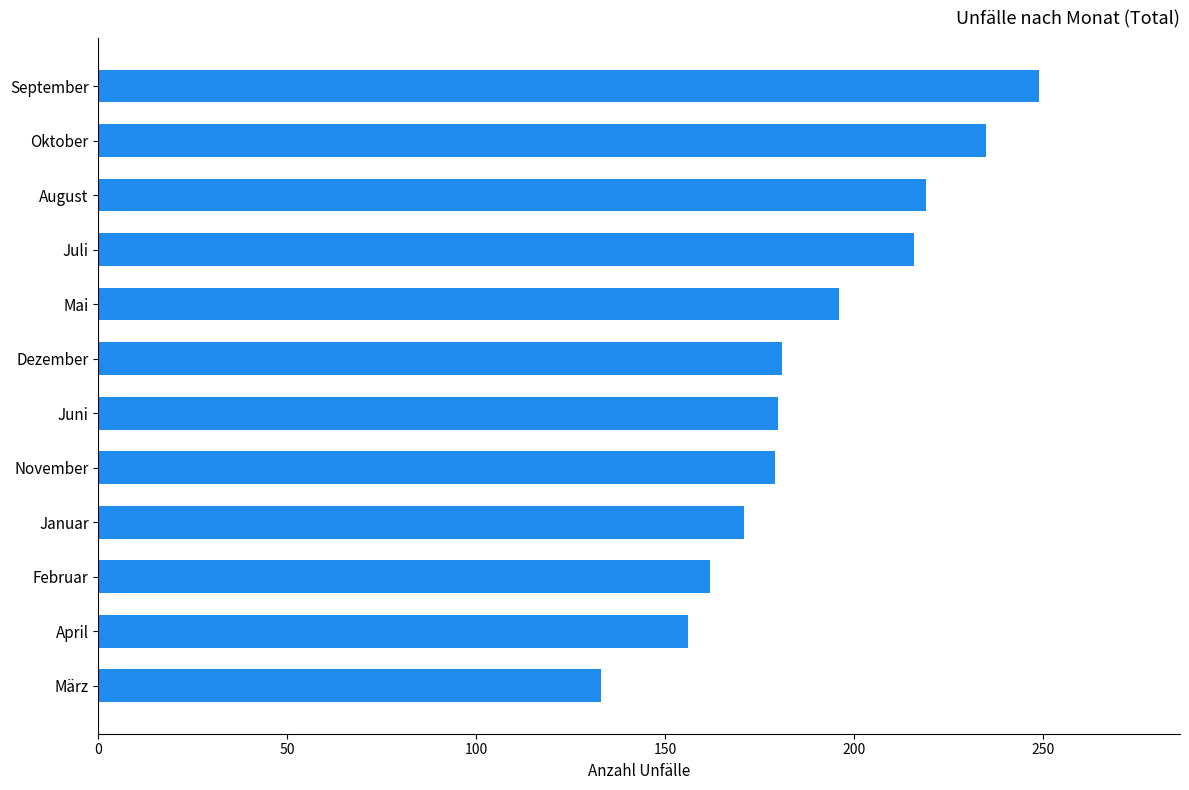

Which has a higher value, September or Oktober?

September